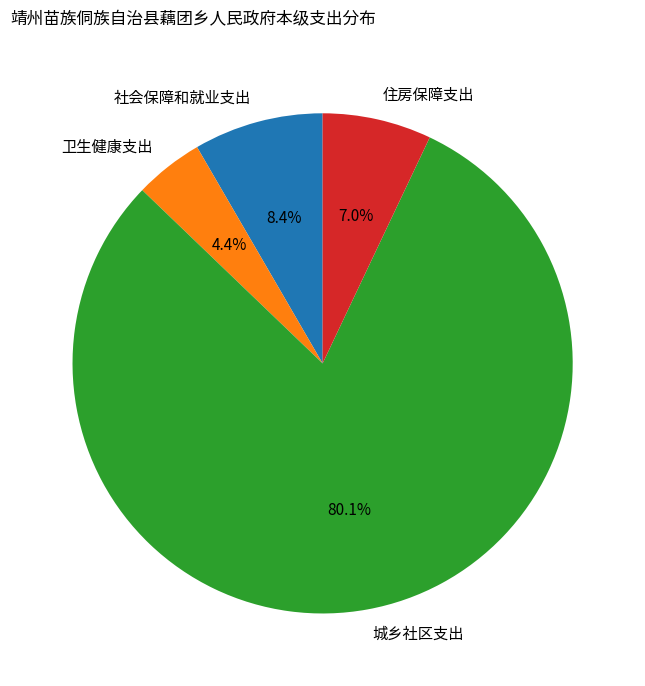

To the nearest percent, what is the difference between the 社会保障和就业支出 and 城乡社区支出 slice percentages?

72%